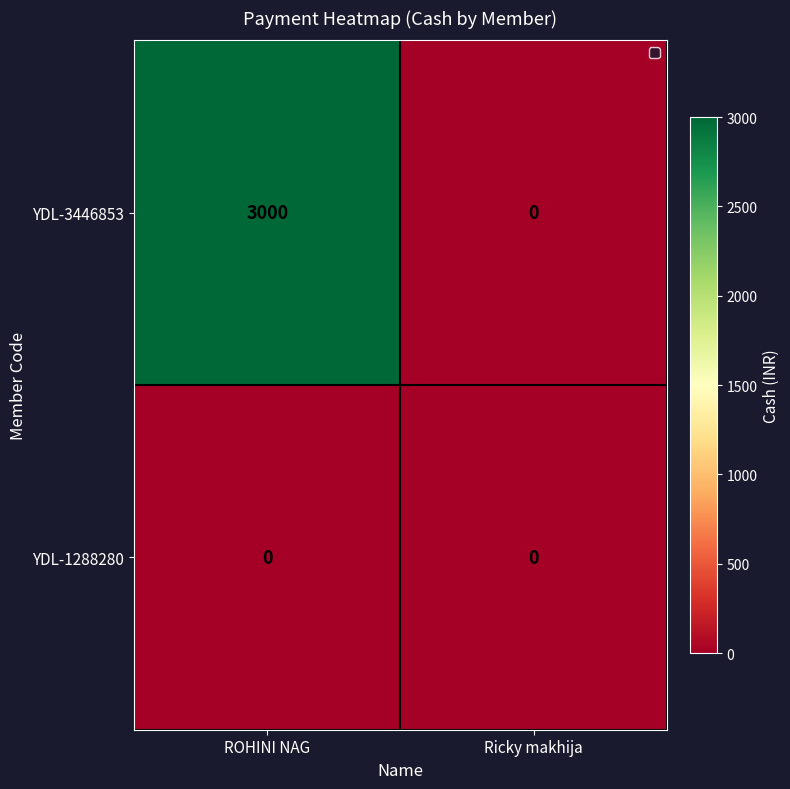

What is the difference between the YDL-3446853 values at Ricky makhija and ROHINI NAG?

3000